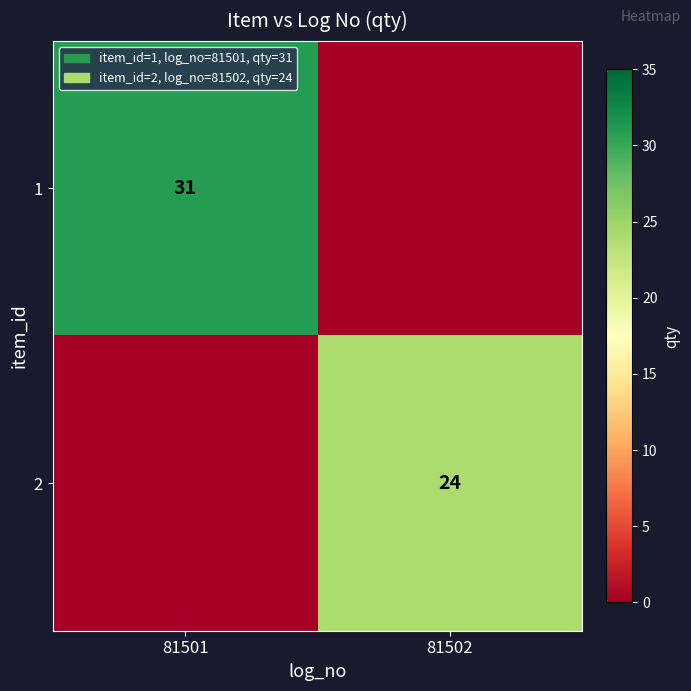

The 1 series shows 50 at 81501. True or false?

False